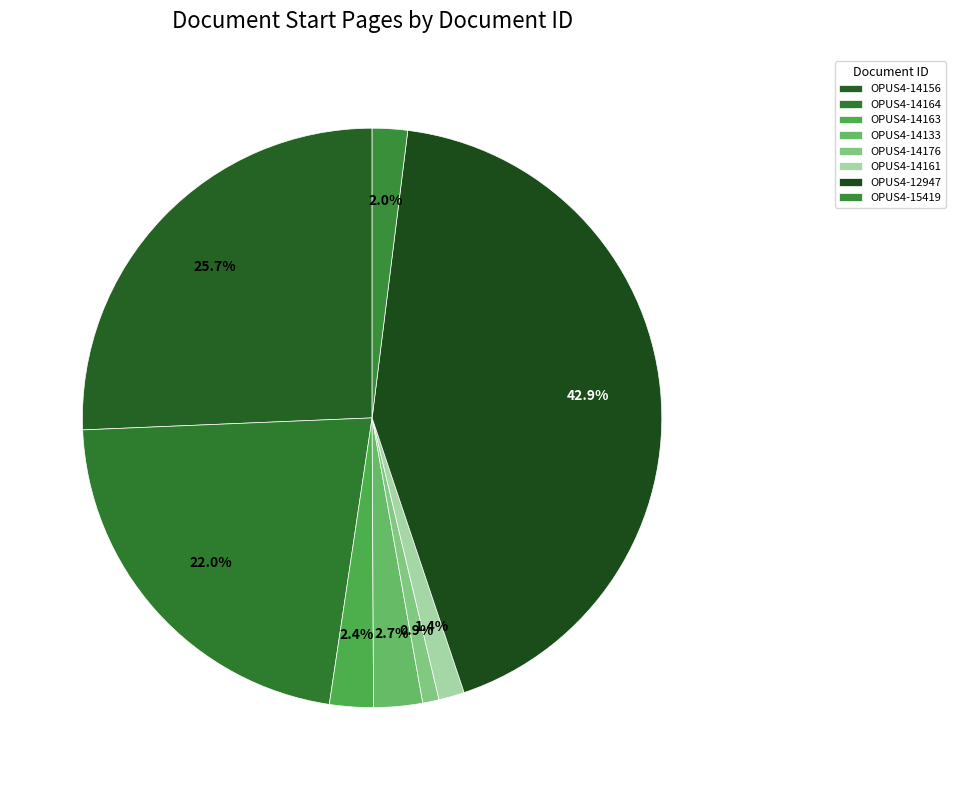

What is the largest slice in the pie chart?

OPUS4-12947